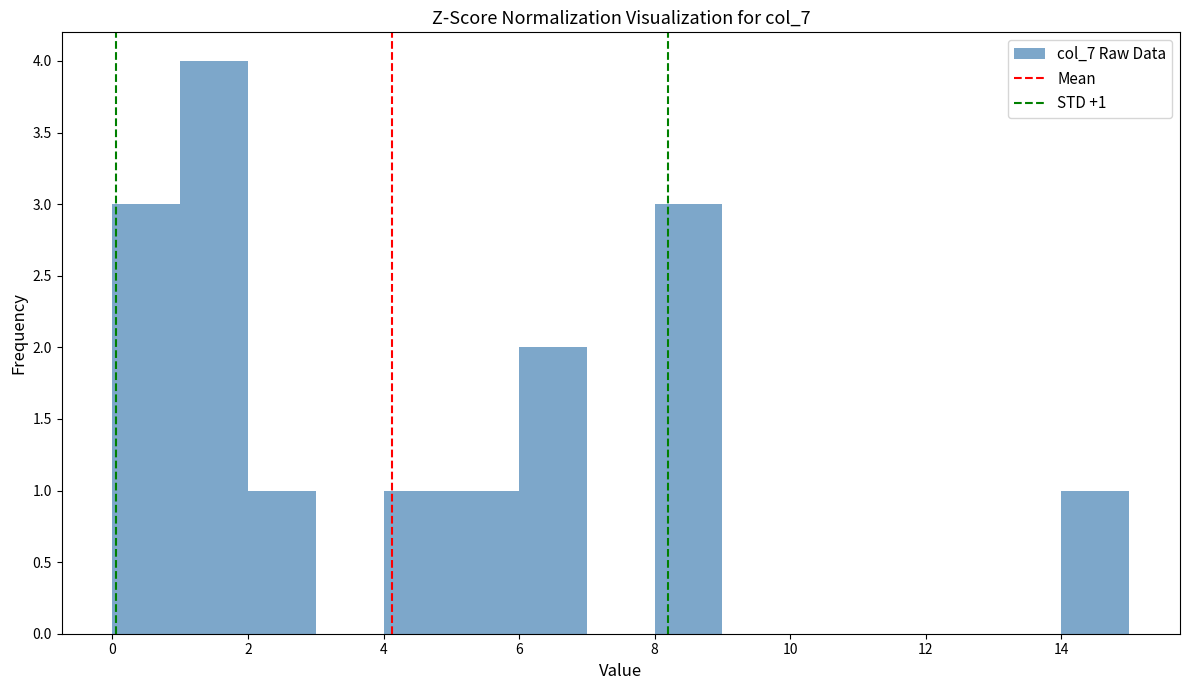

Over which range of the x-axis is the bar tallest?

1 to 2